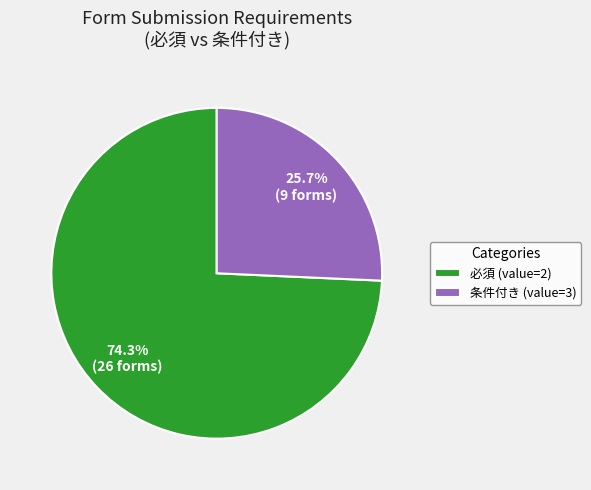

Does 必須 (value=2) represent more than half of the total?

Yes